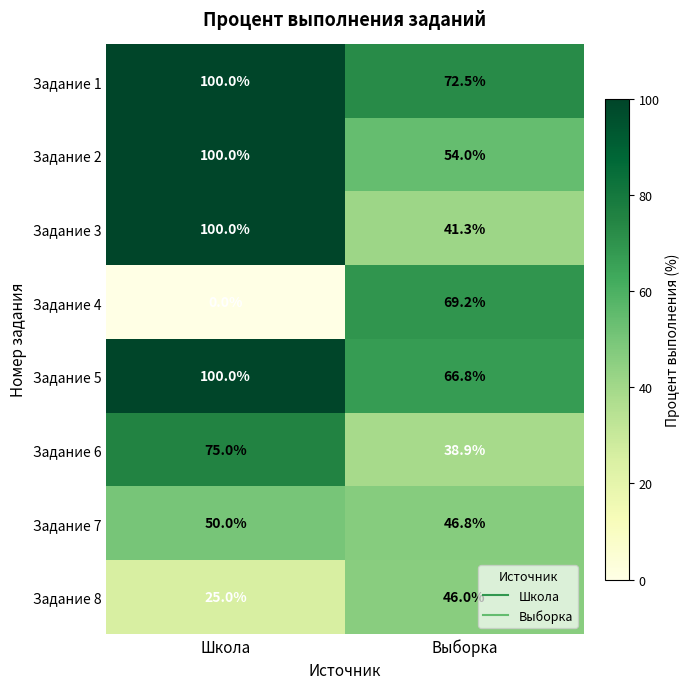

The value of Задание 2 at Выборка is 20.6. True or false?

False